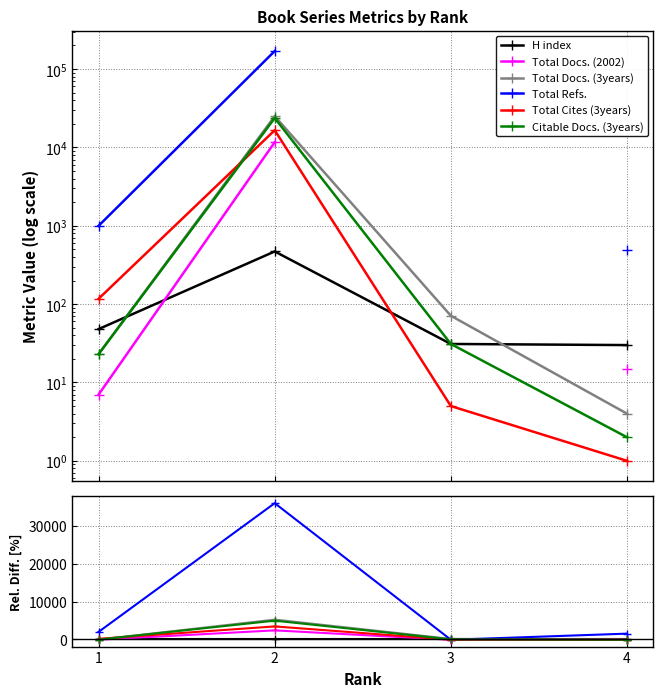

The Total Refs. series shows 394.1 at 4. True or false?

False